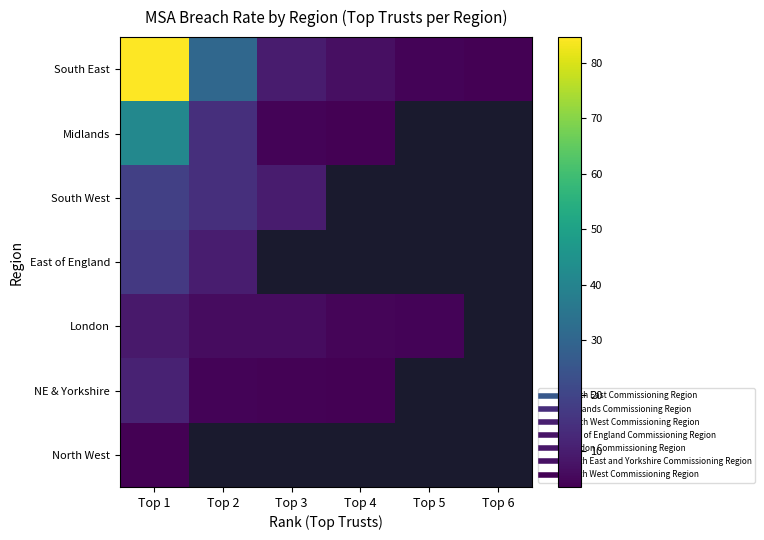

List the series in order of their peak value, lowest first.

North West, London, NE & Yorkshire, East of England, South West, Midlands, South East